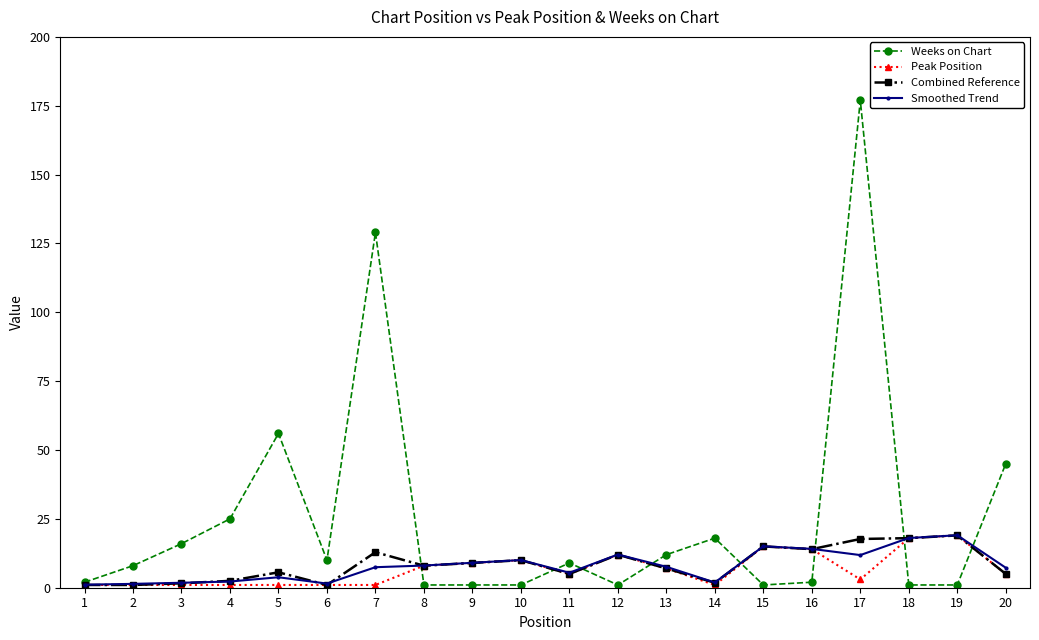

Which series has the widest spread of values?

Weeks on Chart